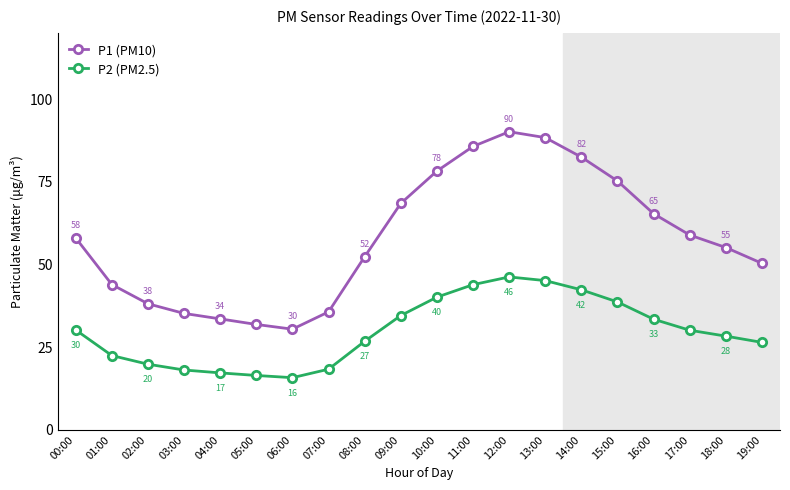

Which category has the highest value across all series?

12:00